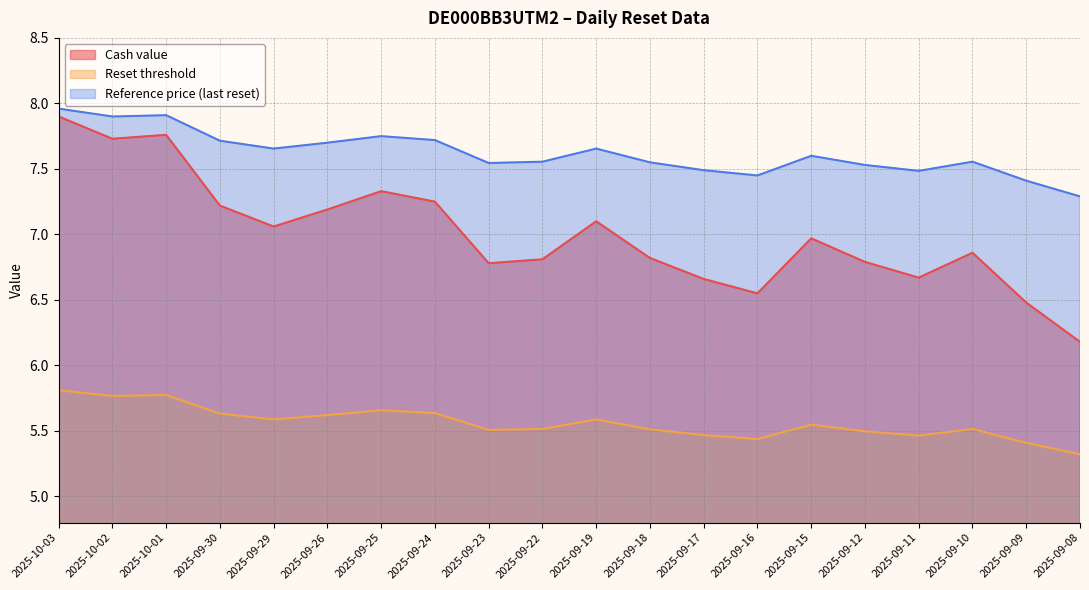

True or false: Reset threshold and Reference price (last reset) intersect in this chart.

False